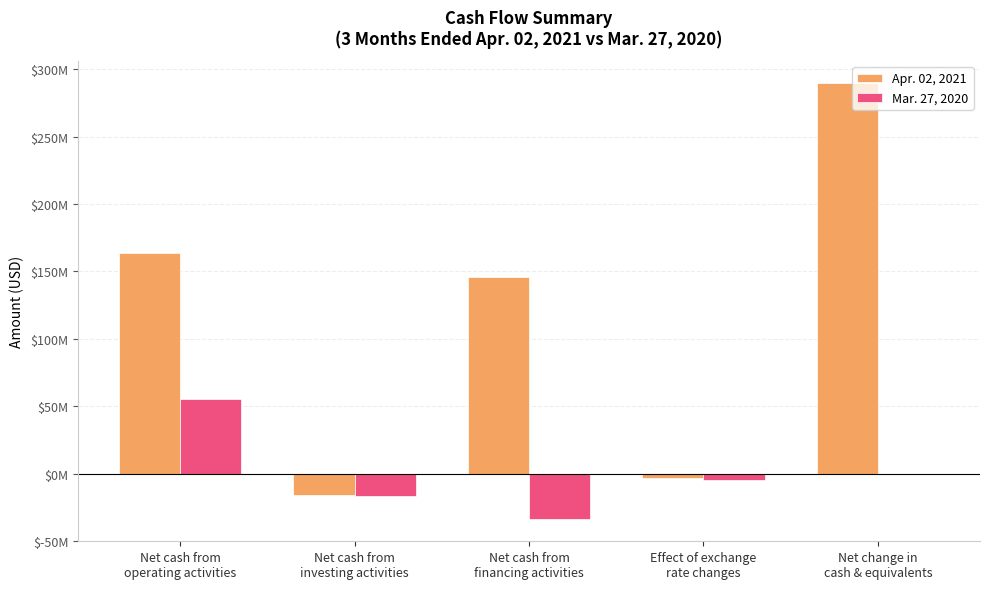

Reading left to right, extract all data points from this chart.

Apr. 02, 2021: 163300000	-15600000	145500000	-3400000	289800000
Mar. 27, 2020: 55600000	-16900000	-34000000	-4700000	0